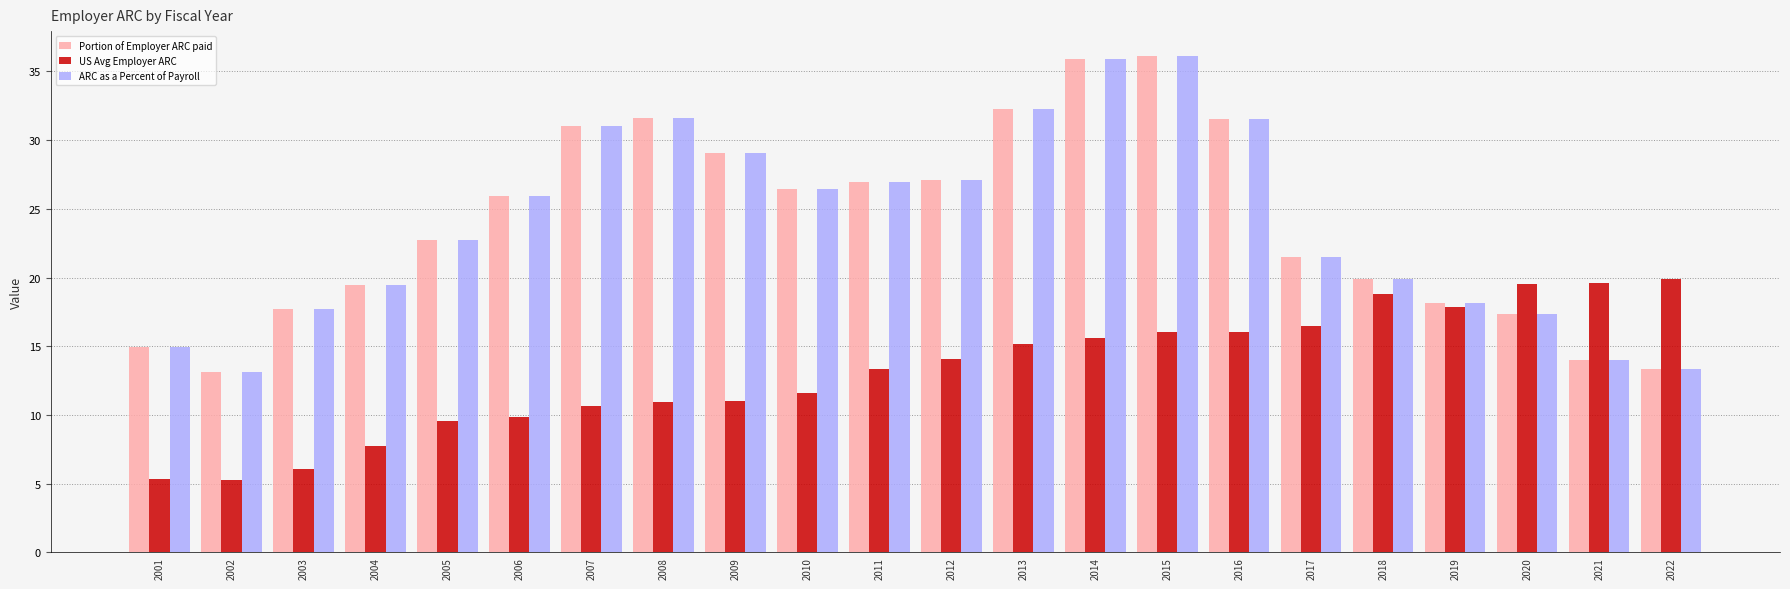

What is the total value across all series at 2019?

54.2